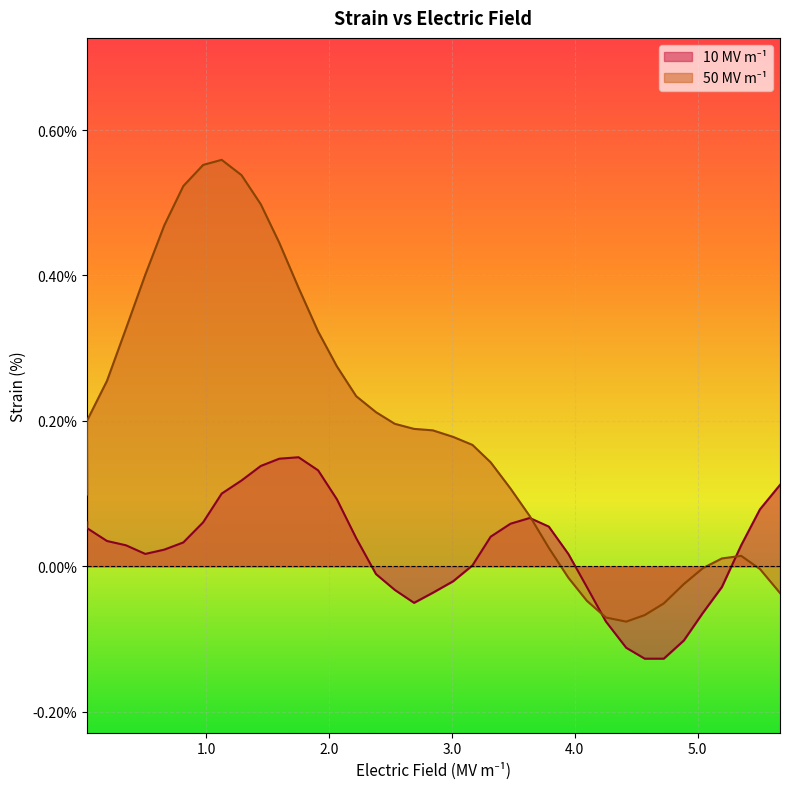

Which series has the largest total across all categories?

50 MV m-1